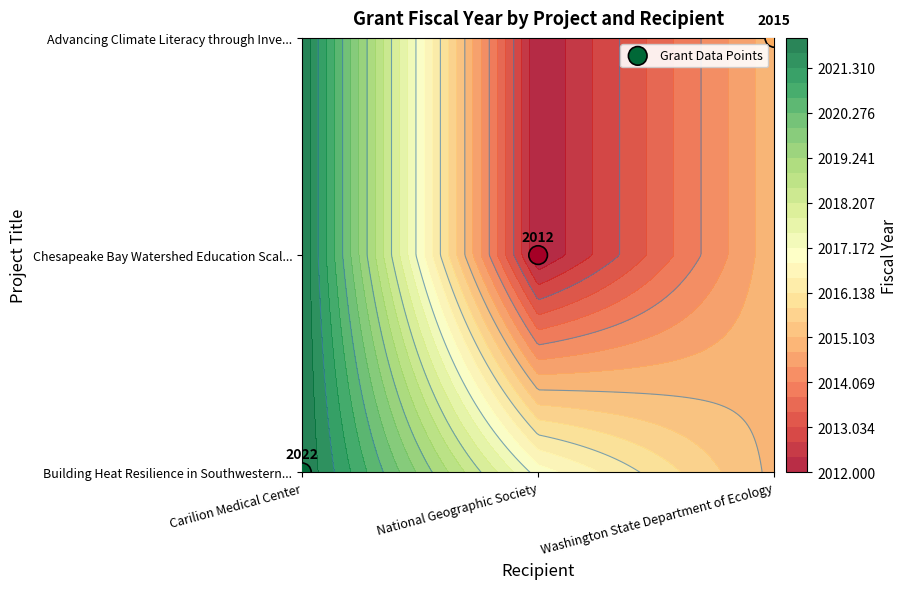

Reading left to right, what are all the values shown in this chart?

0	1	2